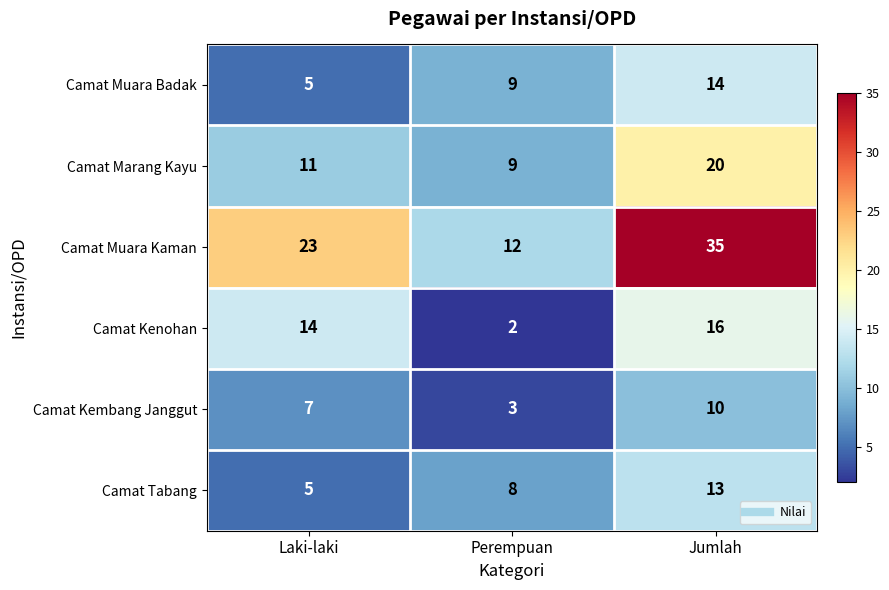

List the series in order of their peak value, lowest first.

Camat Kembang Janggut, Camat Tabang, Camat Muara Badak, Camat Kenohan, Camat Marang Kayu, Camat Muara Kaman